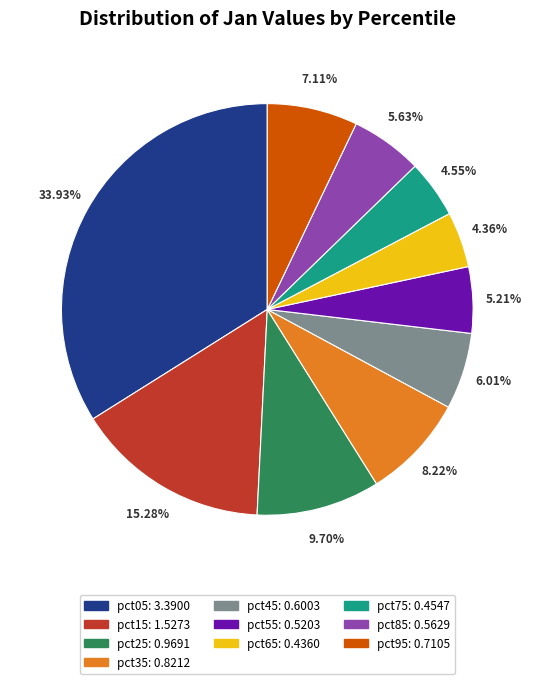

Count the number of slices in the pie.

10